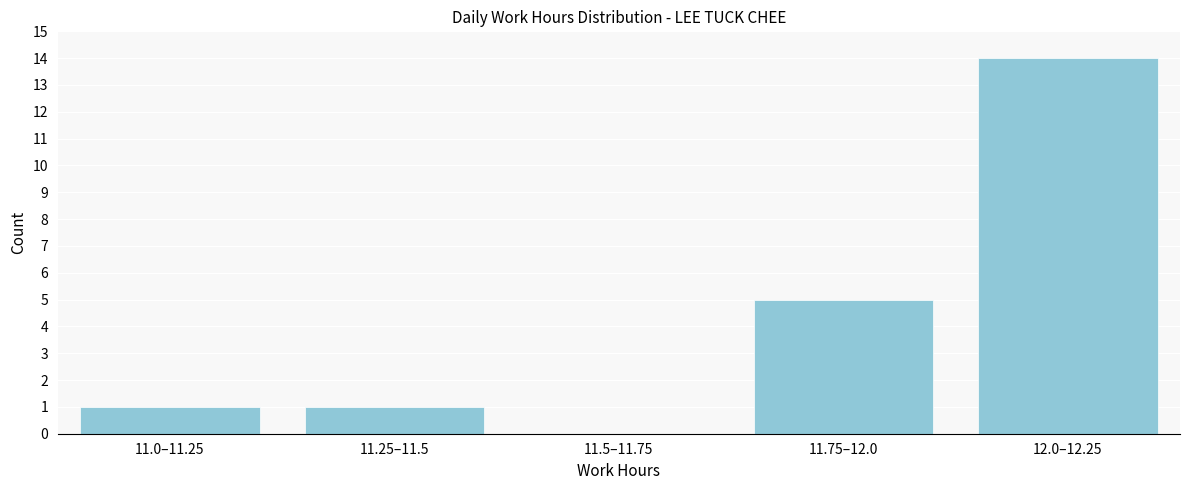

Reading left to right, list all the values displayed in this chart.

11.0–11.25=1	11.25–11.5=1	11.5–11.75=0	11.75–12.0=5	12.0–12.25=14